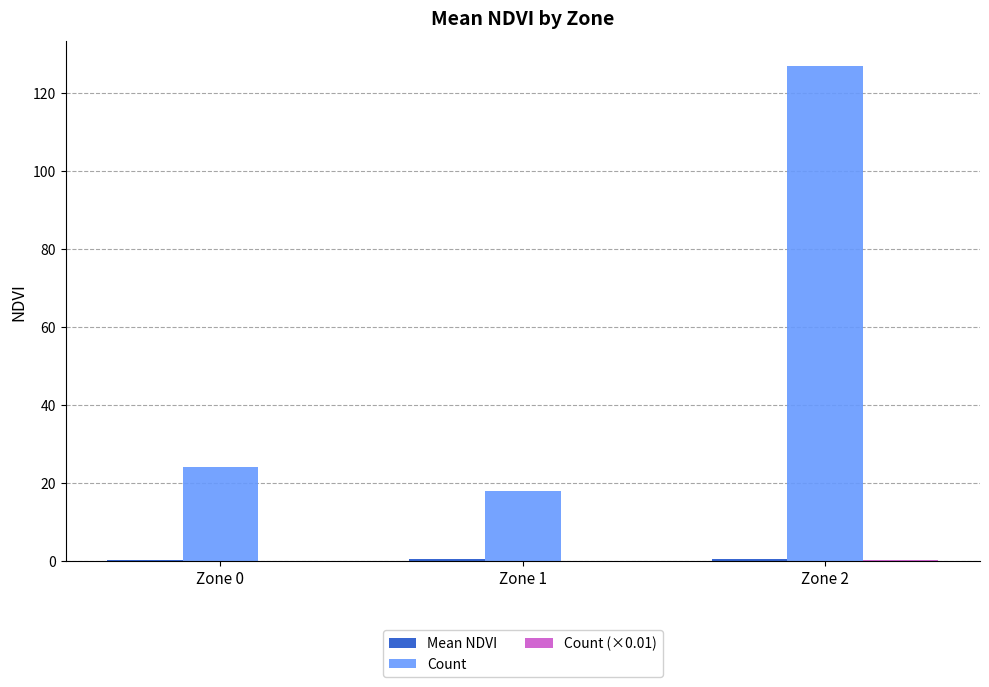

Which category has the highest value across all series?

Zone 2